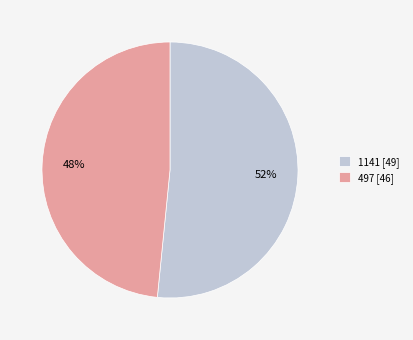

Which category has the smallest portion of the pie?

497